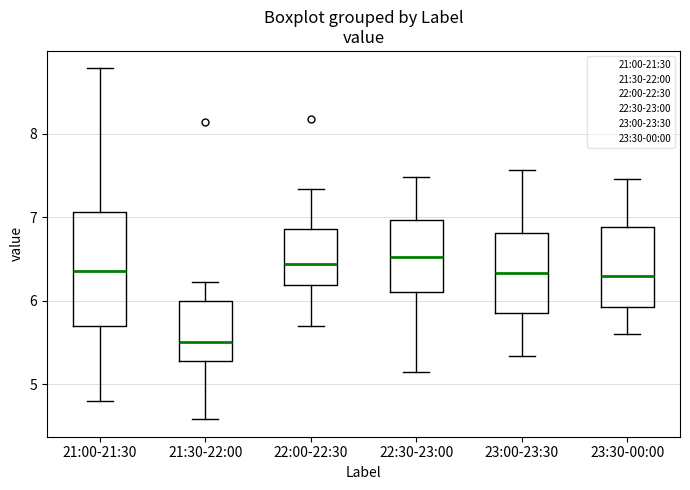

Where does the lower whisker of the box for 22:00-22:30 end on the y-axis? The values are not printed on the chart, so give them approximately, as read against the axis.

5.7